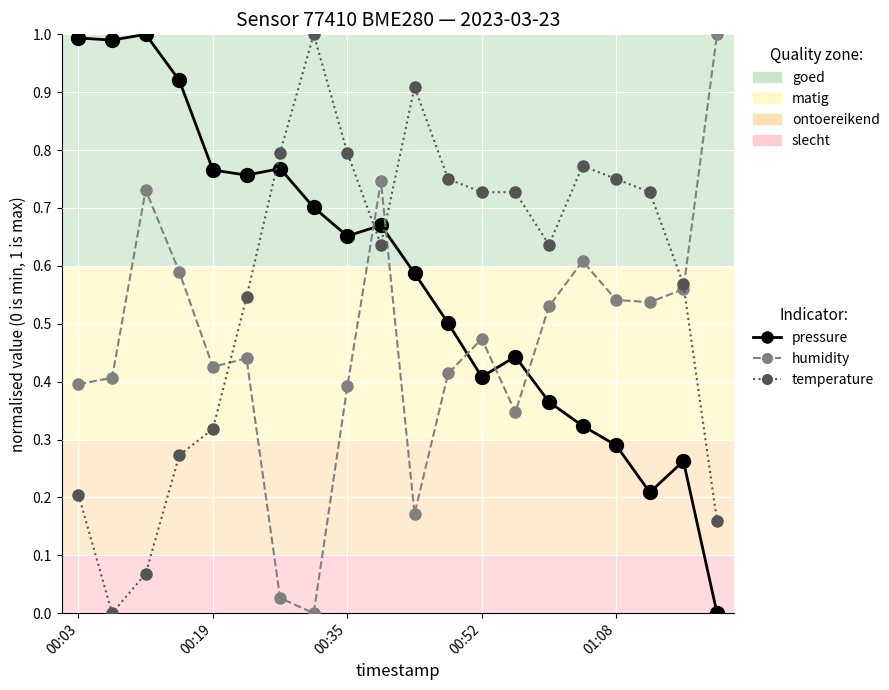

Which series ends up on top after the final intersection of pressure and temperature?

temperature